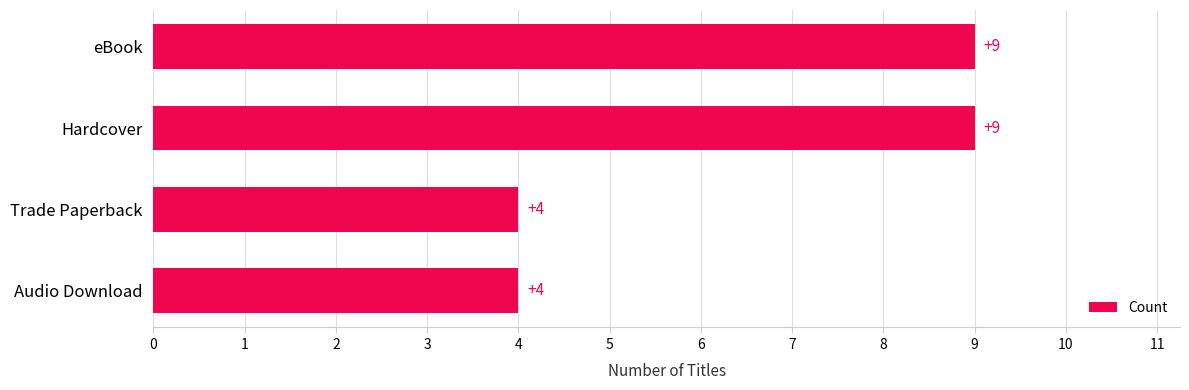

Between eBook and Audio Download, which is larger?

eBook